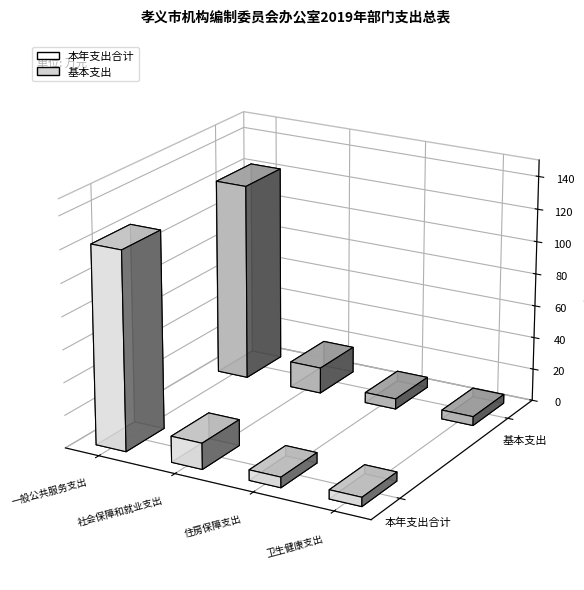

List the labels in order of 本年支出合计 value, largest first.

一般公共服务支出, 社会保障和就业支出, 住房保障支出, 卫生健康支出